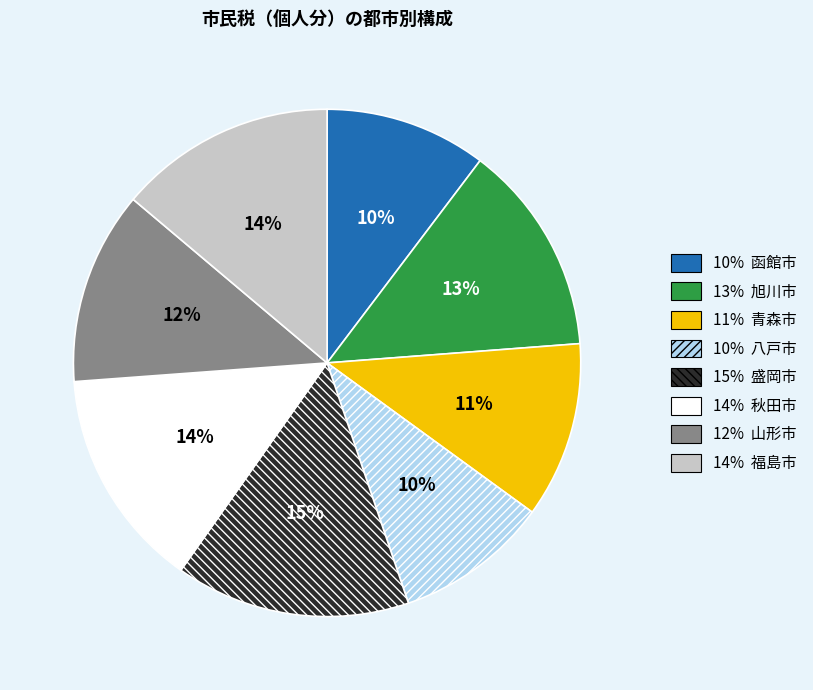

Does any single category account for the majority?

No